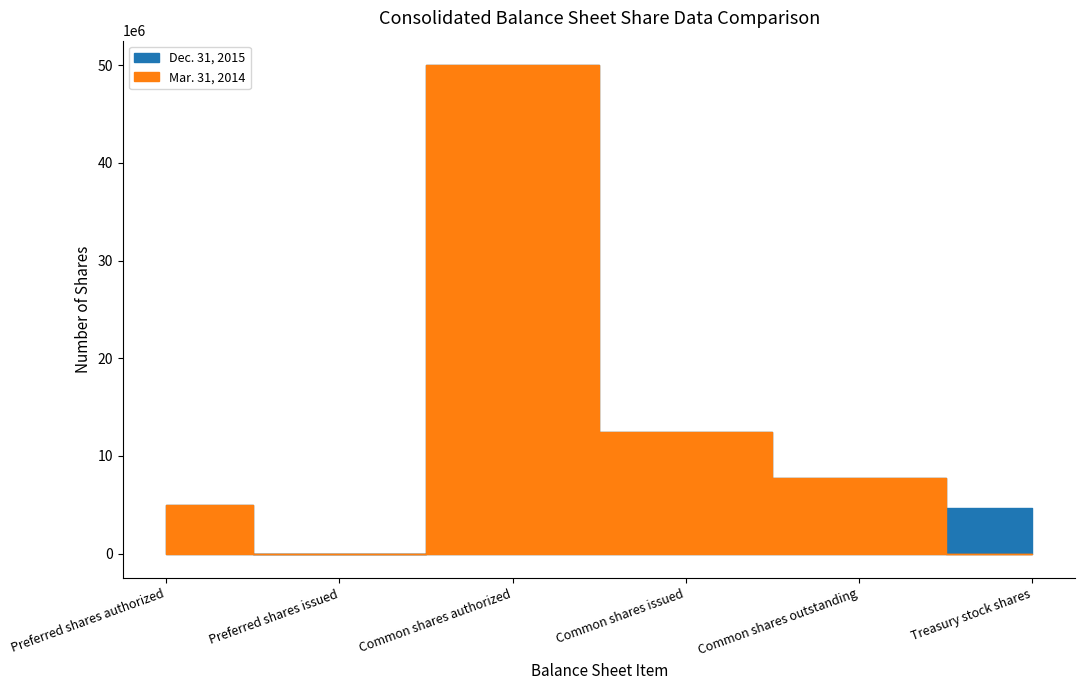

Reading left to right, list all the values displayed in this chart.

Dec. 31, 2015: 5000000	0	50000000	12463285	7749481	4713804
Mar. 31, 2014: 5000000	0	50000000	12415785	7701981	0